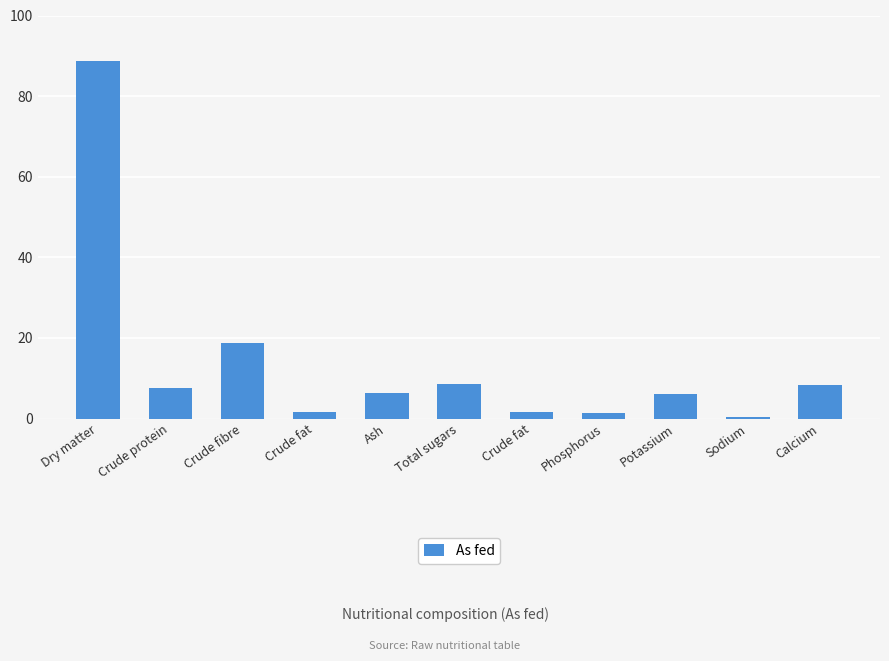

How many bars are there in total?

11